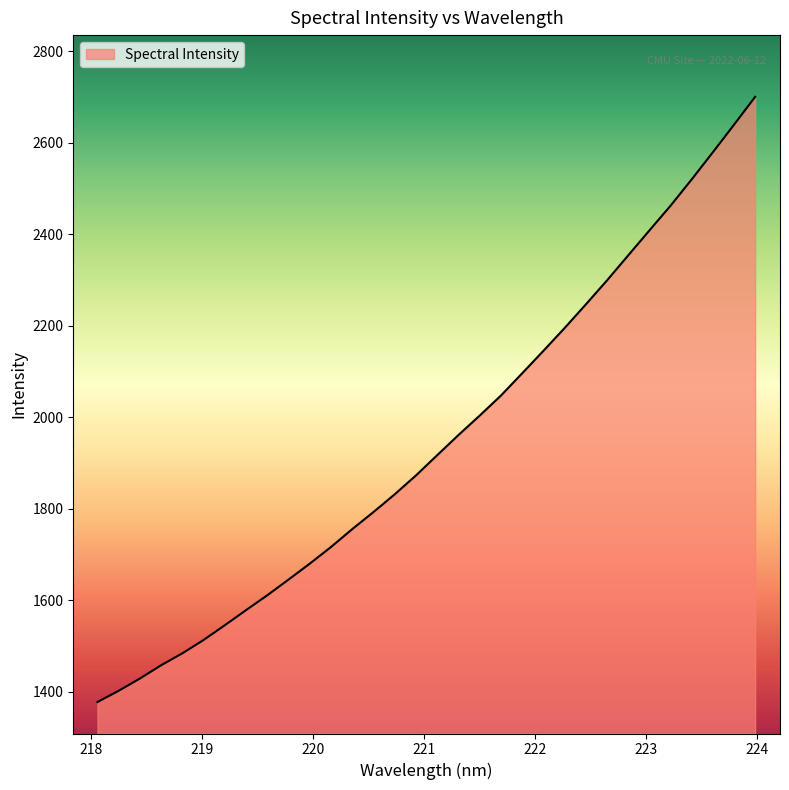

How many lines are shown in the chart?

1